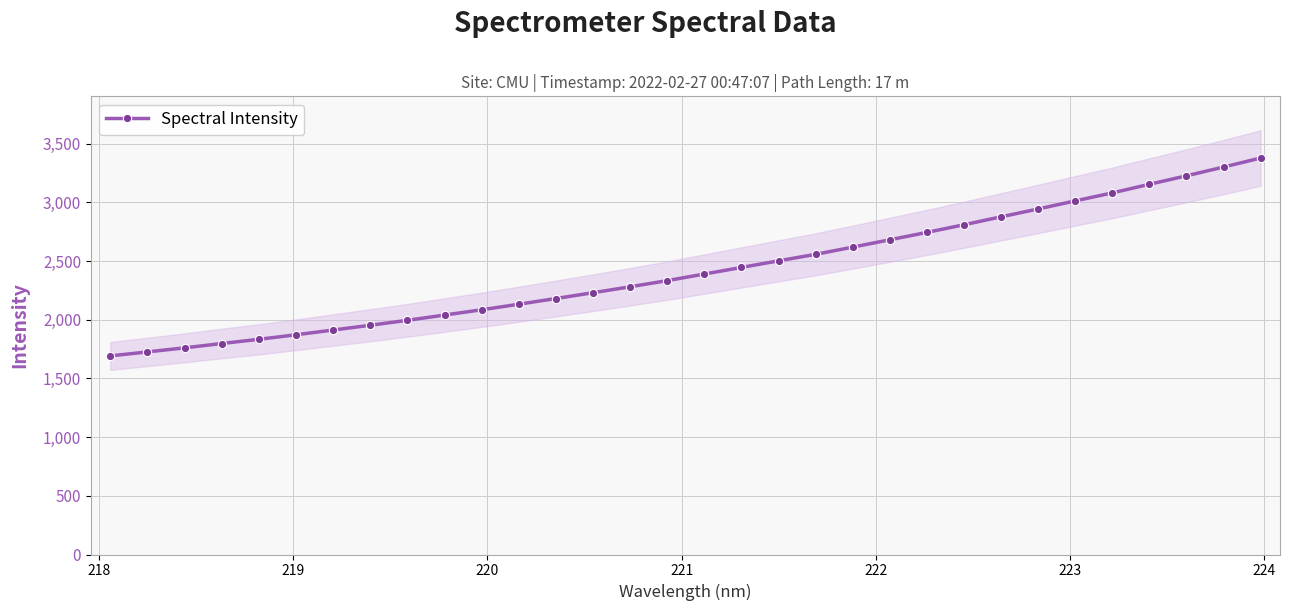

True or false: the data has more than 1 interior local peaks.

False